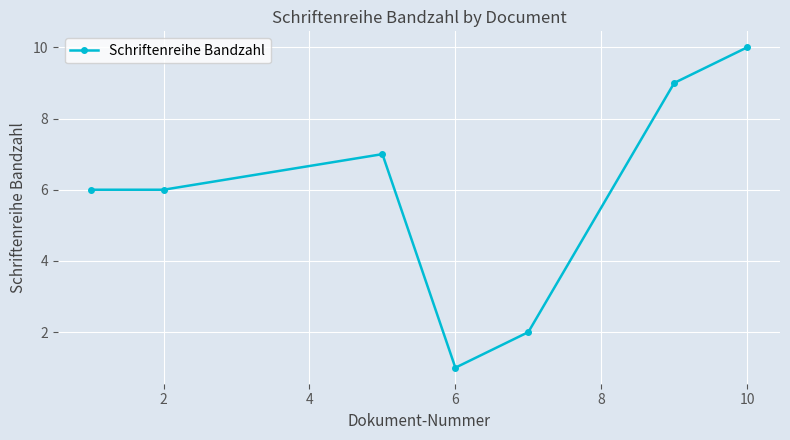

What is the average value?

6